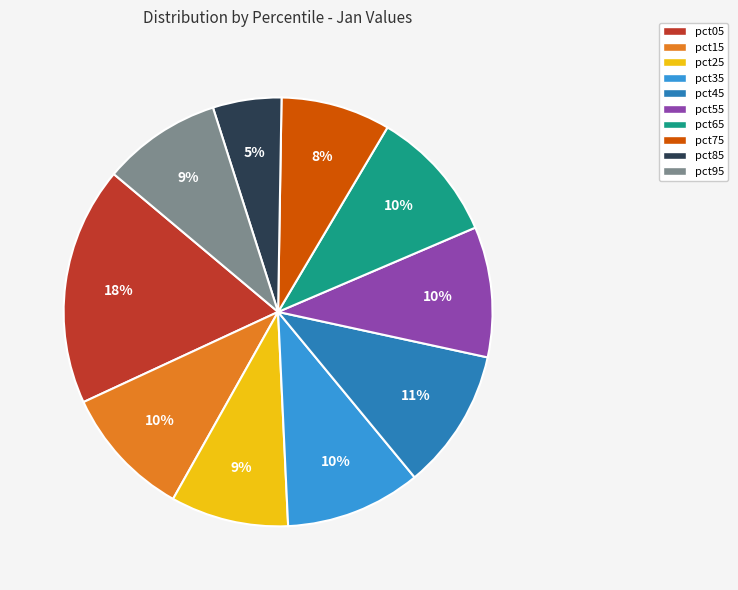

Does pct65 account for over 50% of the chart?

No